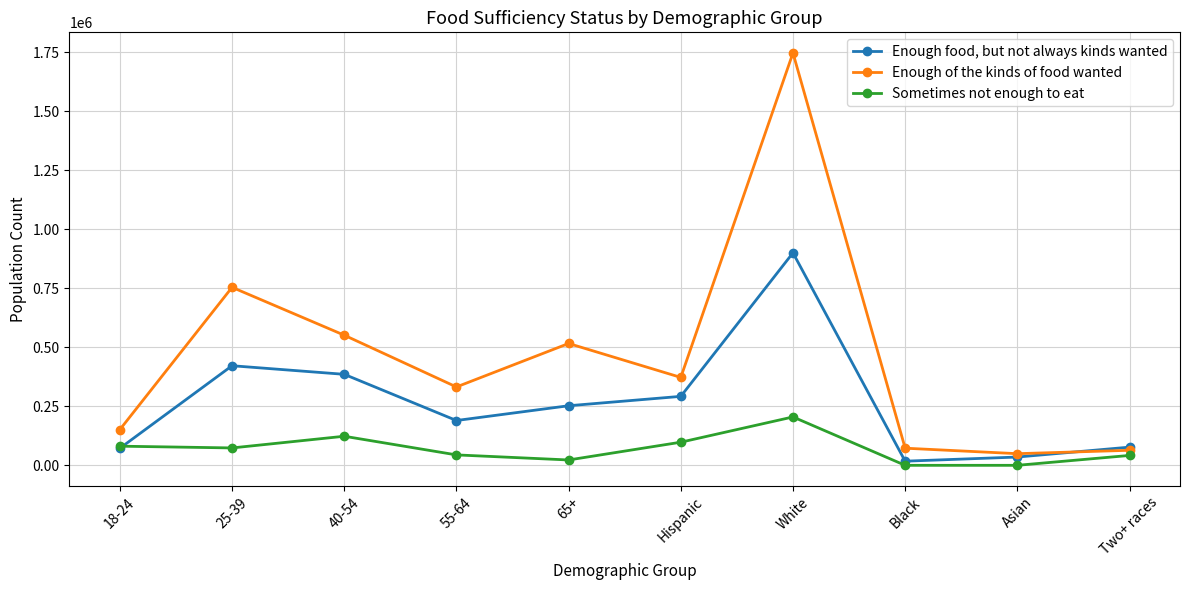

At how many categories does at least one series exceed 1549221?

1